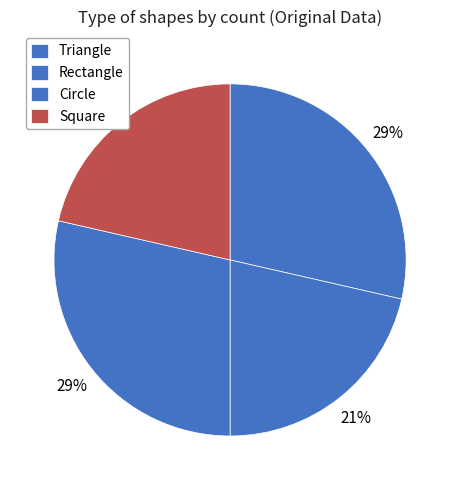

To the nearest percent, what percentage of the pie is Triangle?

29%